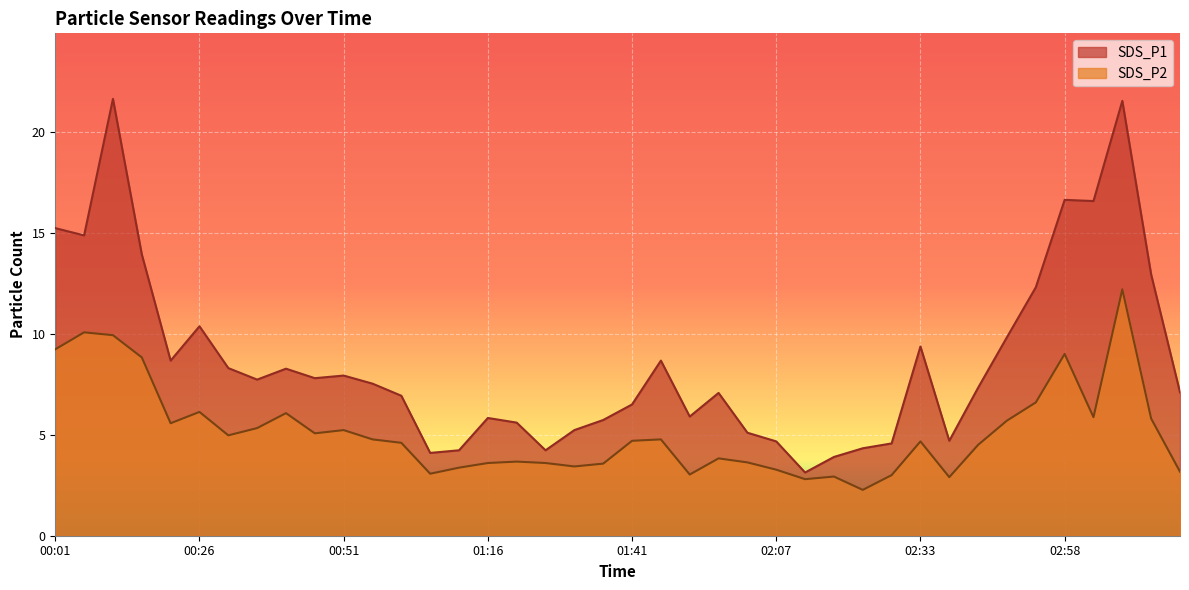

Reading left to right, extract all data points from this chart.

SDS_P1: 15.2	14.9	21.6	13.9	8.7	10.4	8.3	7.7	8.3	7.8	7.9	7.5	6.9	4.1	4.2	5.8	5.6	4.2	5.2	5.7	6.5	8.7	5.9	7.1	5.1	4.7	3.1	3.9	4.3	4.6	9.4	4.7	7.3	9.8	12.3	16.6	16.6	21.5	12.9	7.1
SDS_P2: 9.2	10.1	9.9	8.8	5.6	6.1	5.0	5.3	6.1	5.1	5.2	4.8	4.6	3.1	3.4	3.6	3.7	3.6	3.4	3.6	4.7	4.8	3.0	3.8	3.6	3.3	2.8	2.9	2.3	3.0	4.7	2.9	4.5	5.7	6.6	9.0	5.9	12.2	5.8	3.2